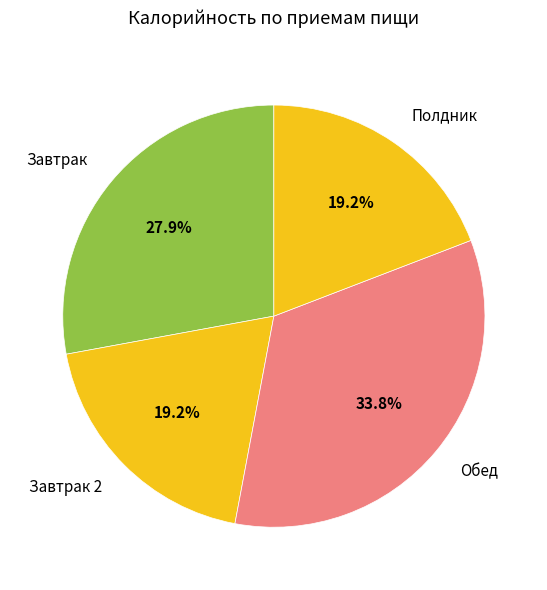

How many slices are in this pie chart?

4